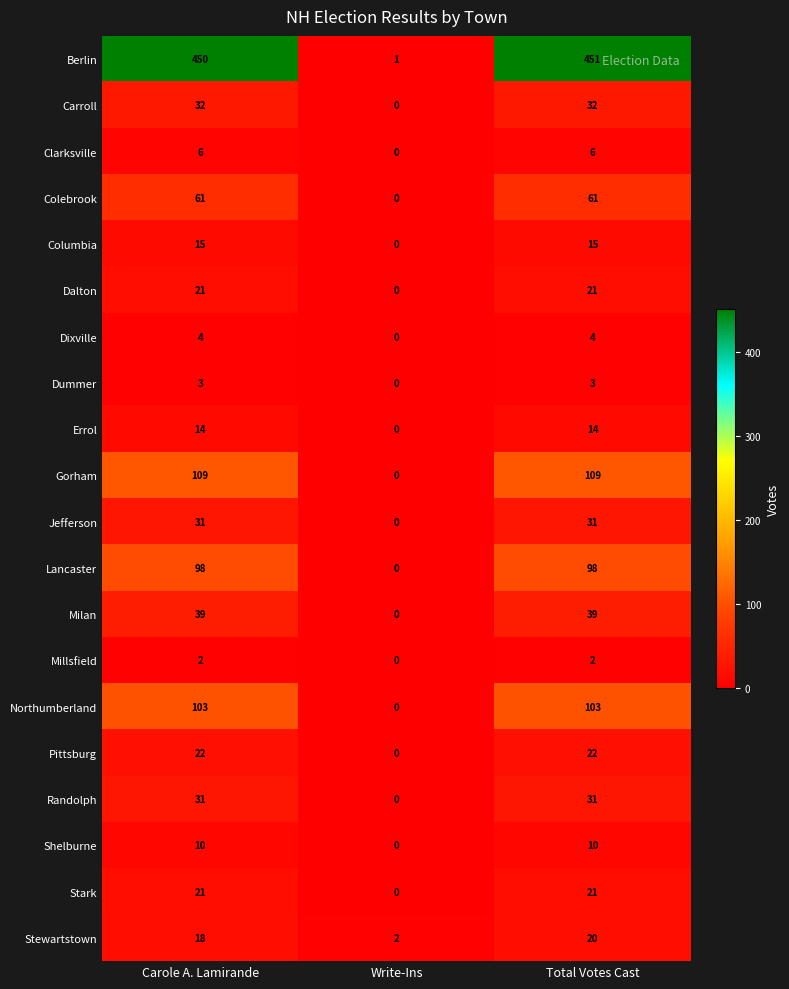

Which series has the largest range (max minus min)?

Berlin